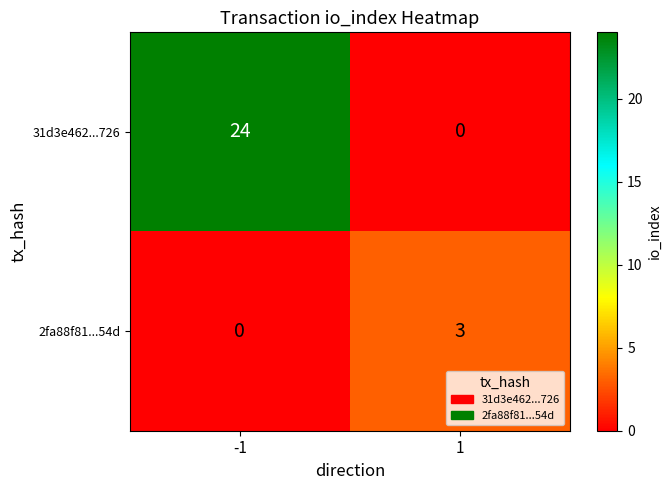

Reading left to right, list all the values displayed in this chart.

31d3e462...726: 24	0
2fa88f81...54d: 0	3